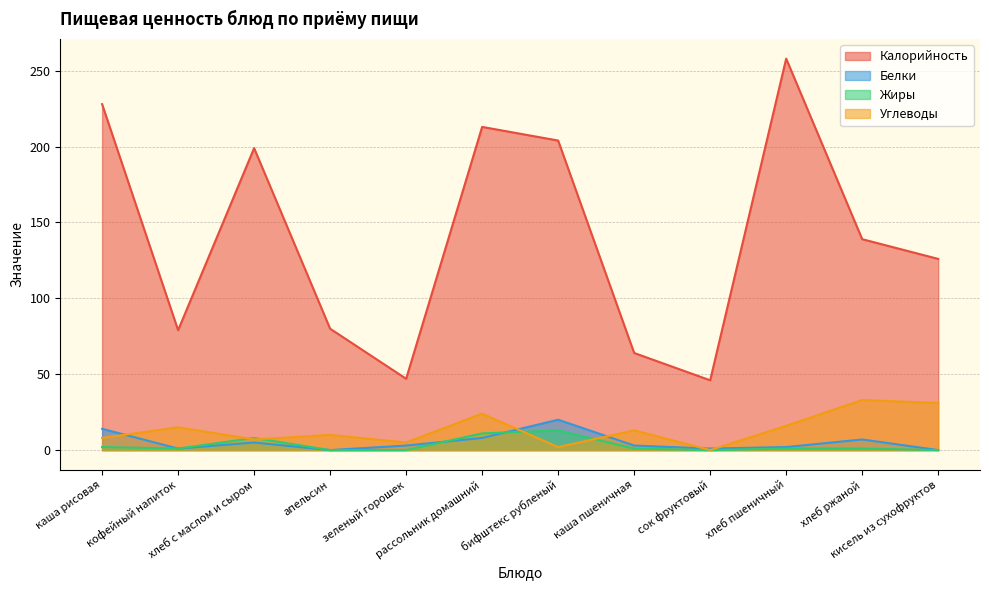

How many data points does each series have?

12